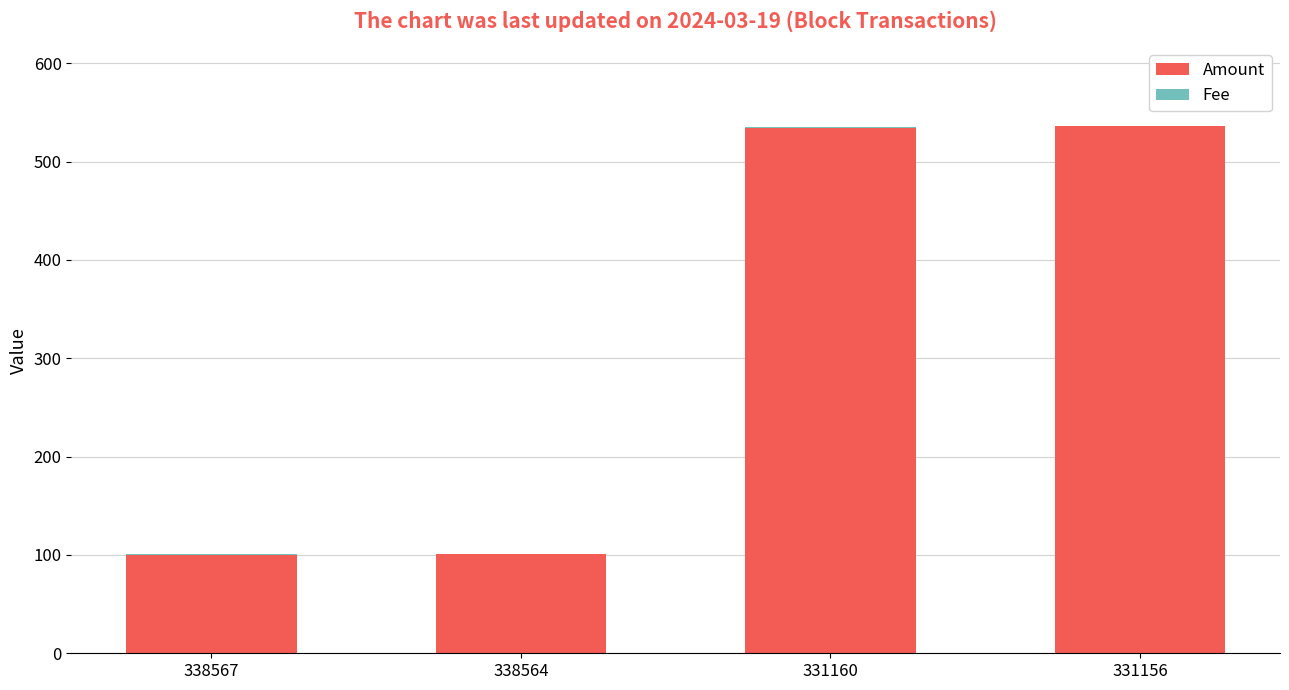

What is the highest value of the Amount series?

535.7